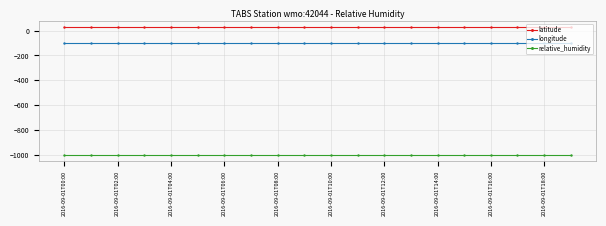

True or false: relative_humidity and latitude cross at least once.

False